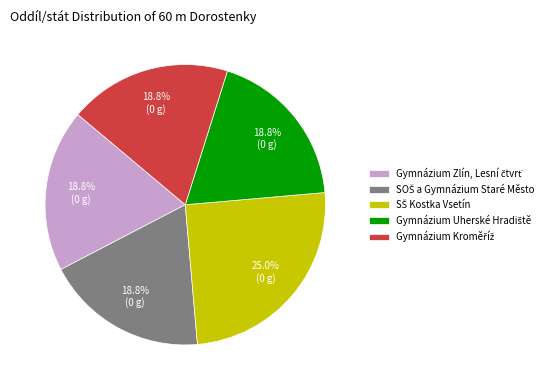

Is there any slice that represents more than half of the pie?

No